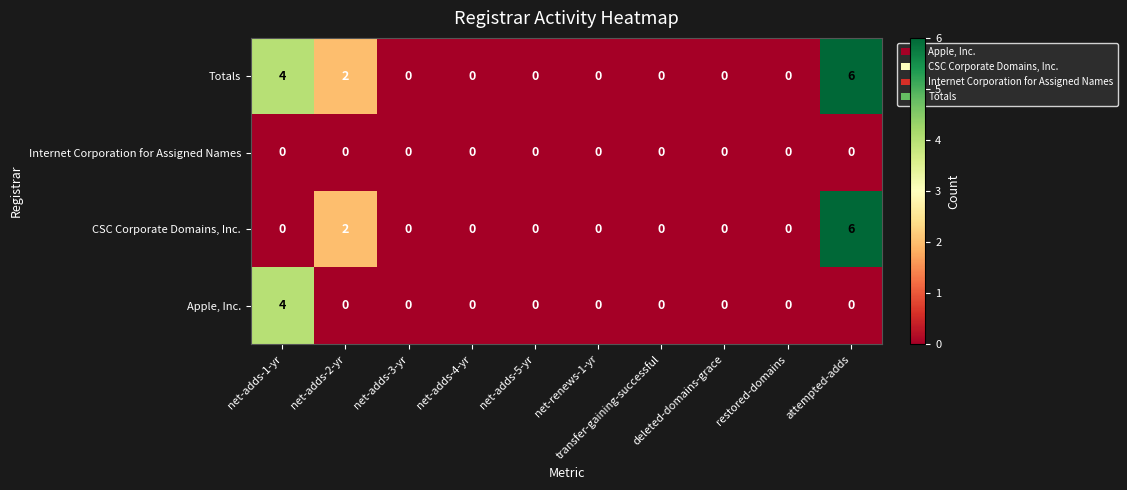

Rank the series by their average value, from highest to lowest.

Totals, CSC Corporate Domains, Inc., Apple, Inc., Internet Corporation for Assigned Names